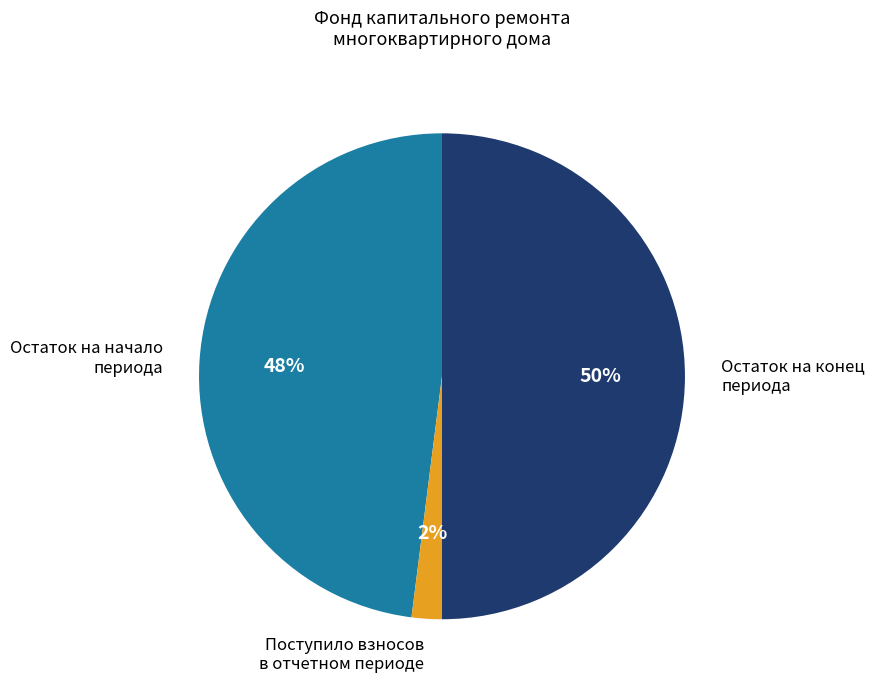

Which slice is the smallest?

Поступило взносов в отчетном периоде